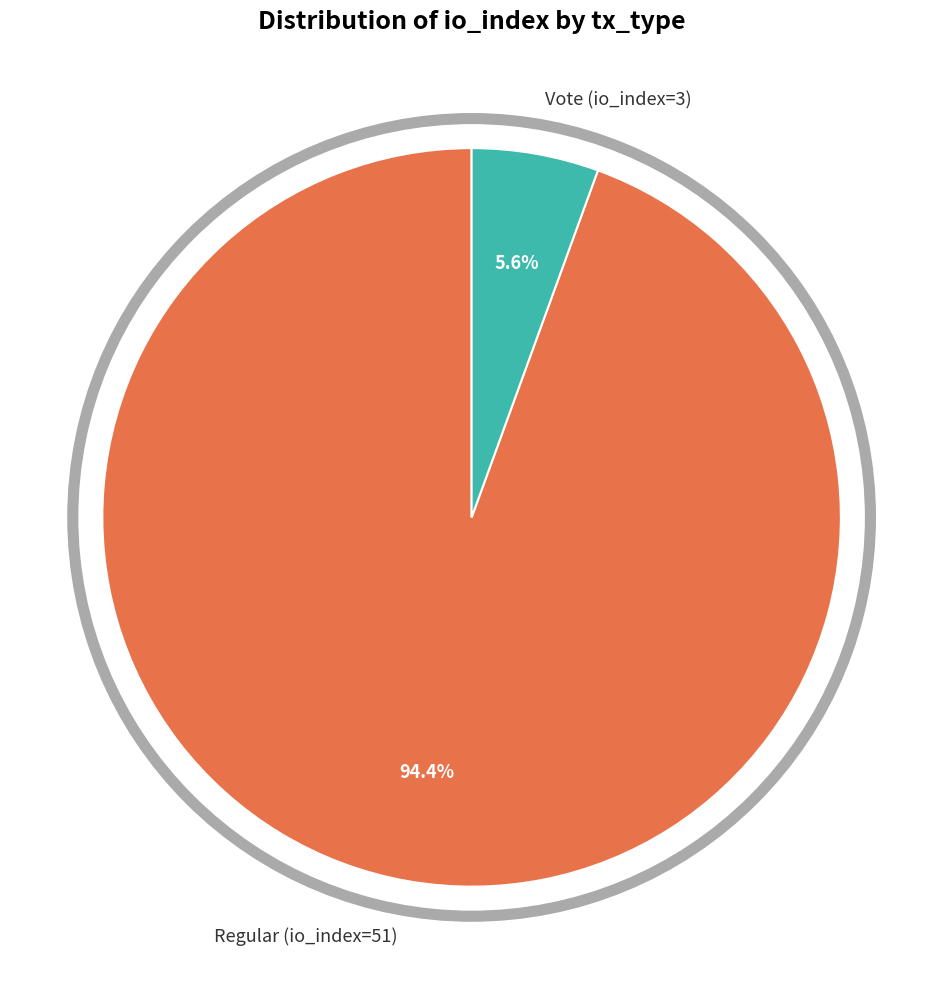

True or false: Vote (io_index=3) accounts for 6% of the total.

True